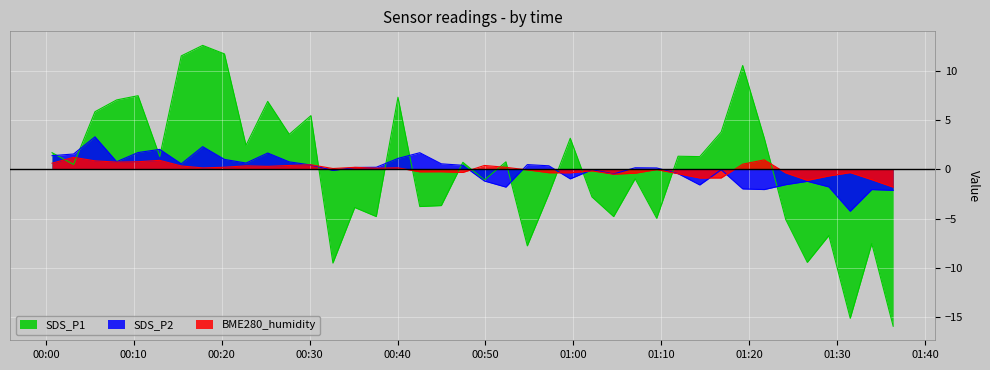

Rank the series by their average value, from lowest to highest.

SDS_P1, BME280_humidity, SDS_P2